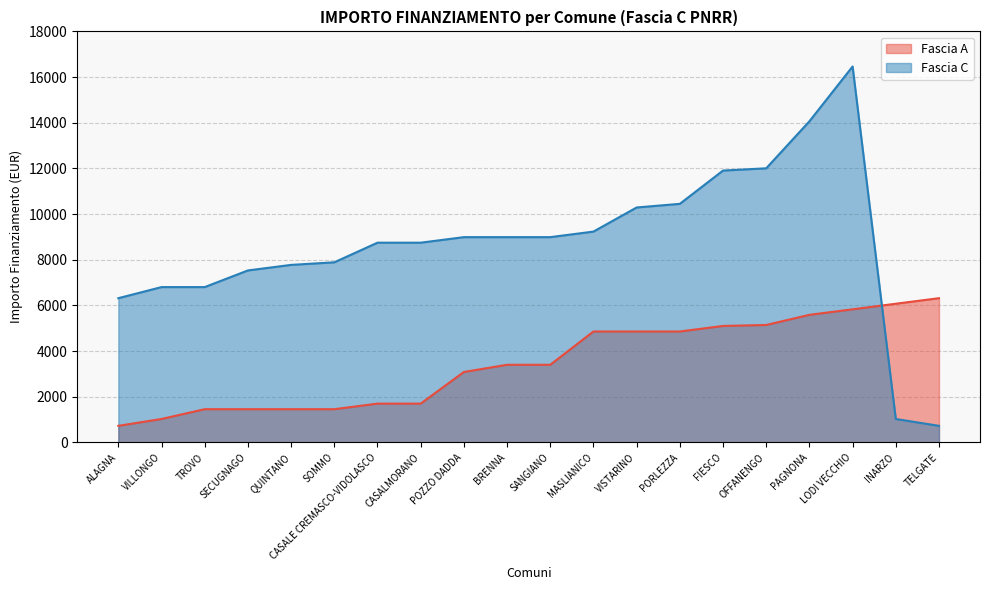

What is the difference between the second highest and second lowest values in the Fascia C series?

13034